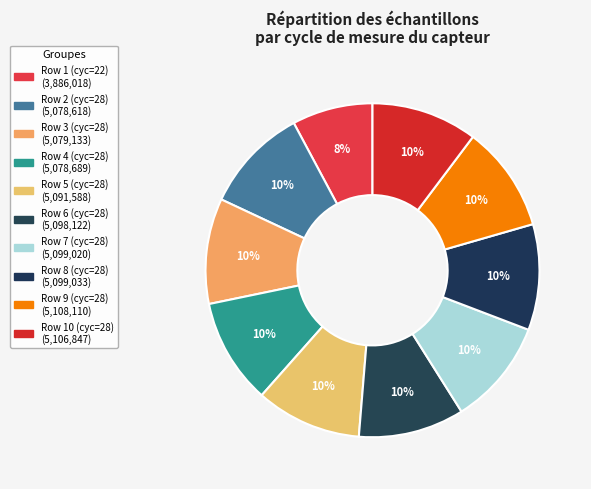

Count the number of slices in the pie.

10